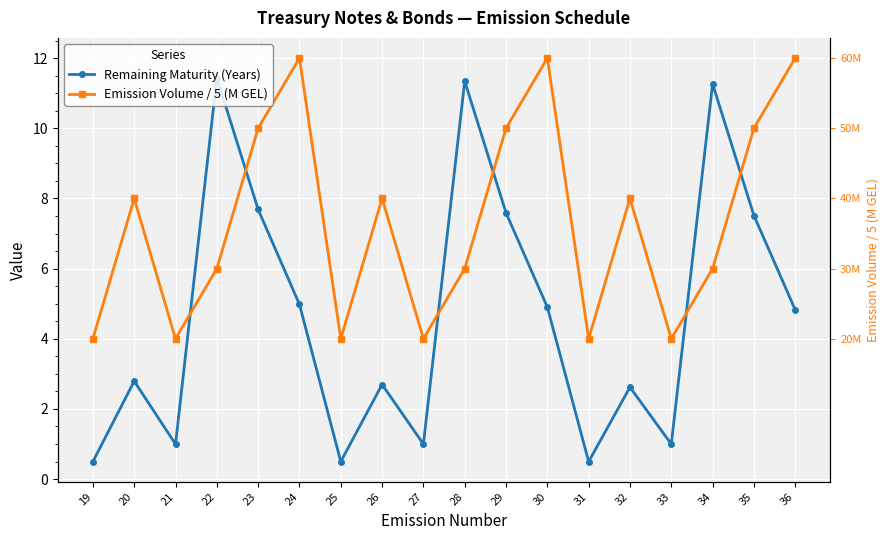

What is the difference between the maximum and minimum values in the Remaining Maturity (Years) series?

10.9